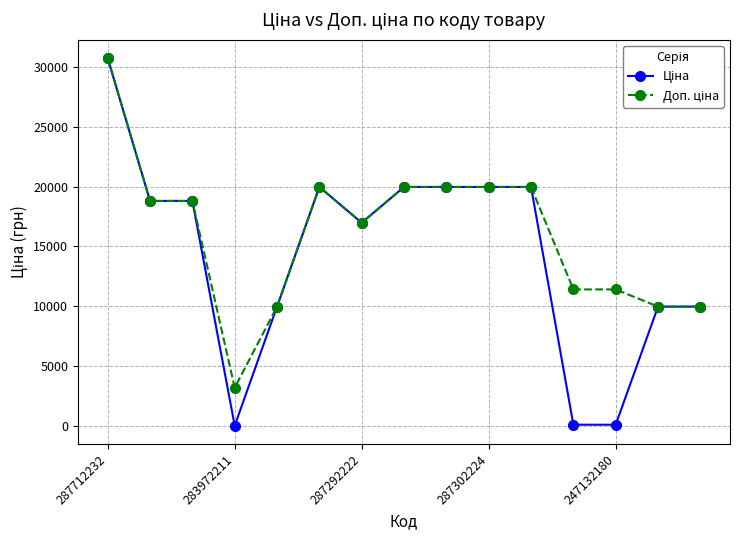

At how many categories does at least one series exceed 4385?

14